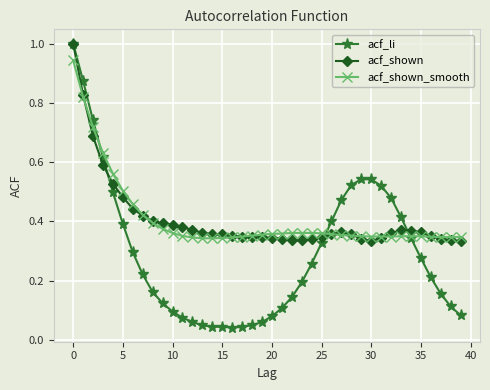

What is the highest value of the acf_li series?

1.0